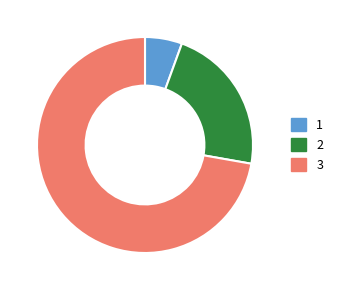

Is there any slice that represents more than half of the pie?

Yes